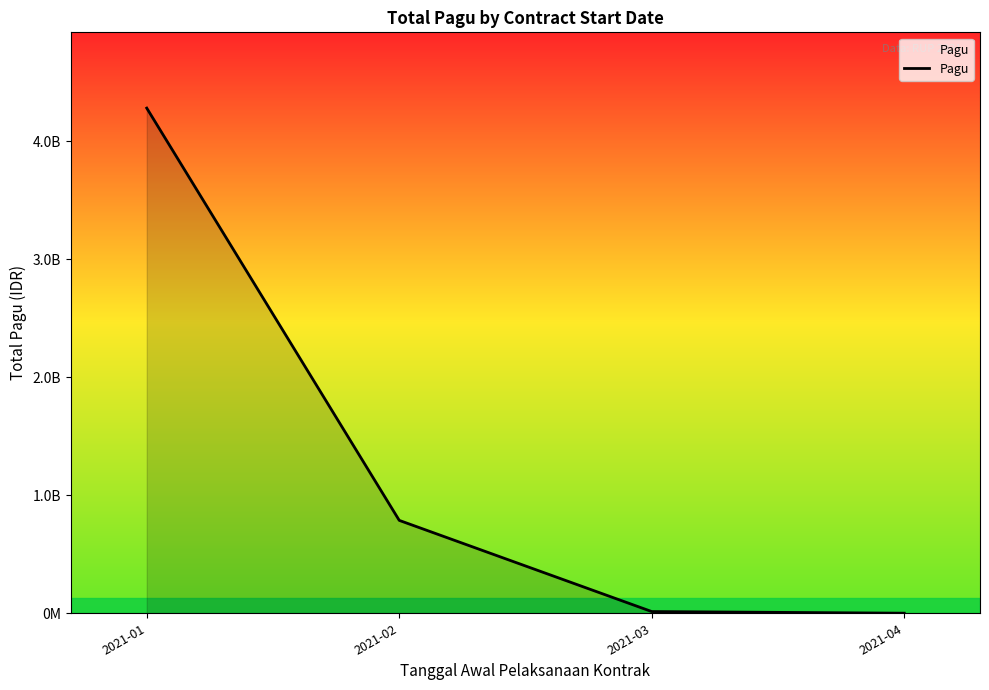

Does the chart display data point markers on the line(s)?

No